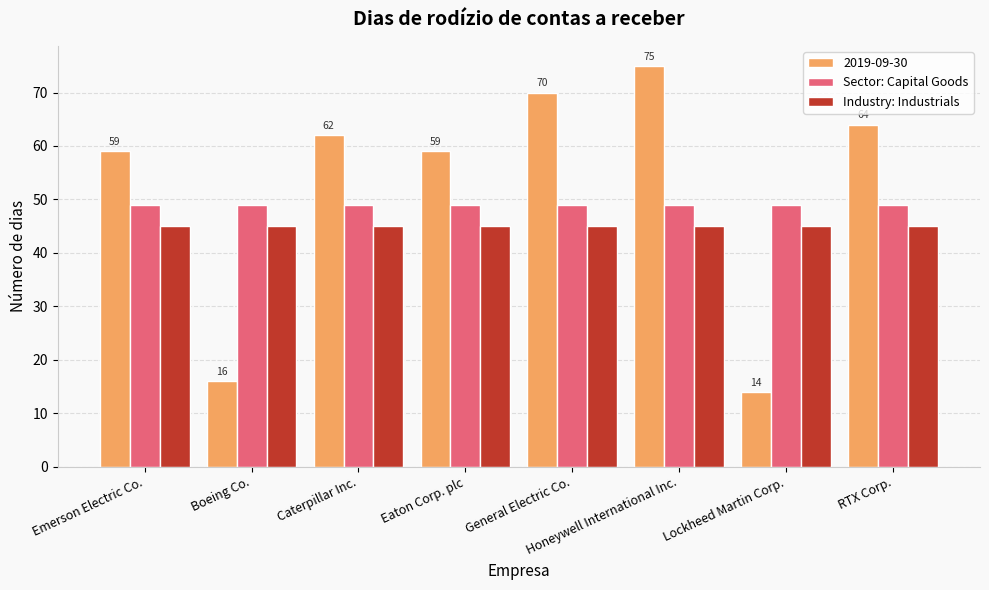

Is the value of Industry: Industrials at Eaton Corp. plc greater than the value of Sector: Capital Goods at General Electric Co.?

No